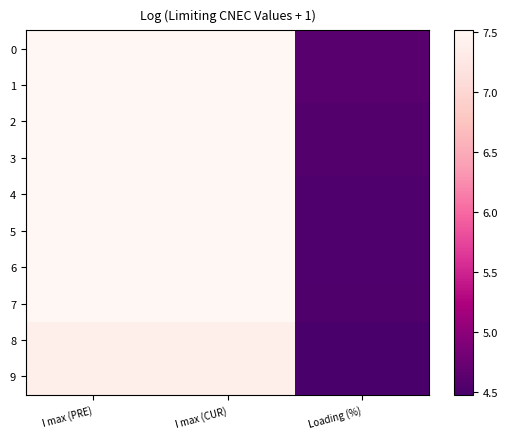

How many distinct data groups are displayed?

10